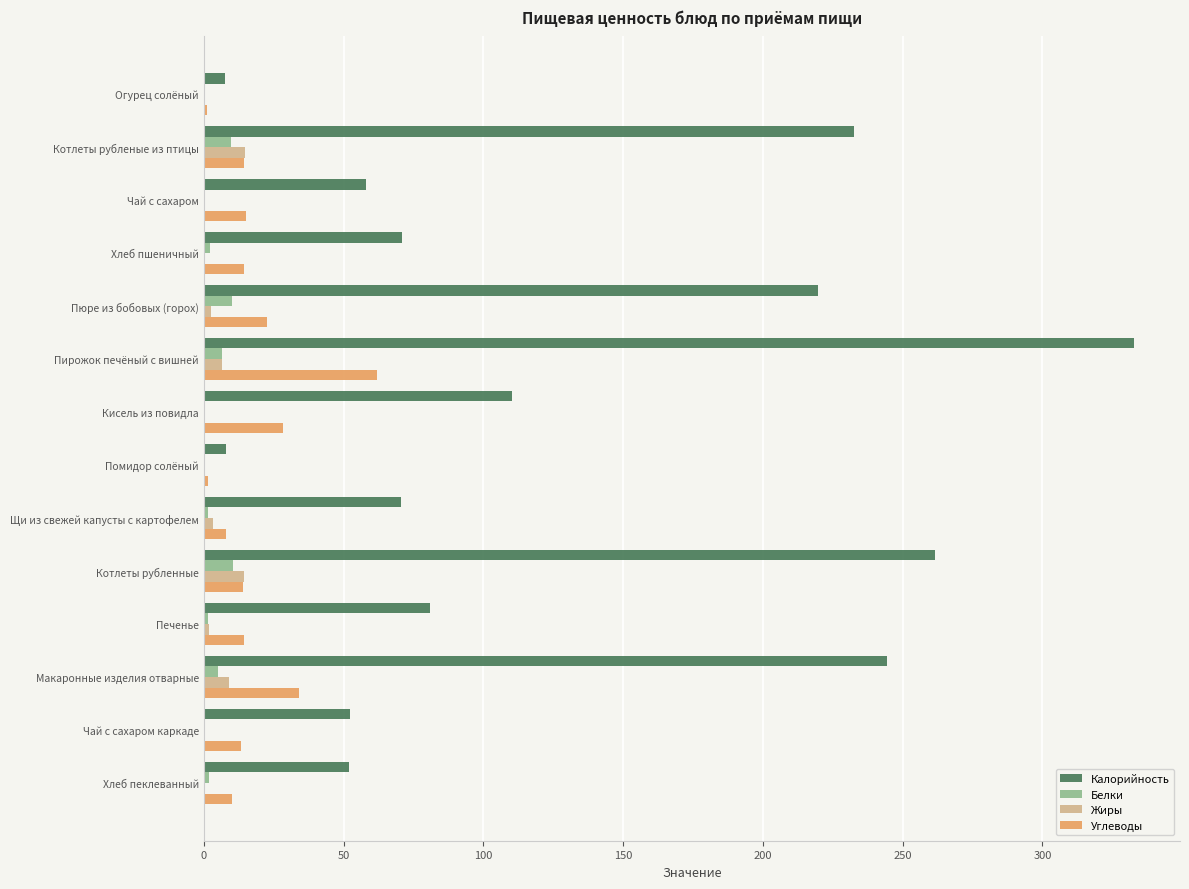

The Калорийность series shows 8.1 at Помидор солёный. True or false?

True